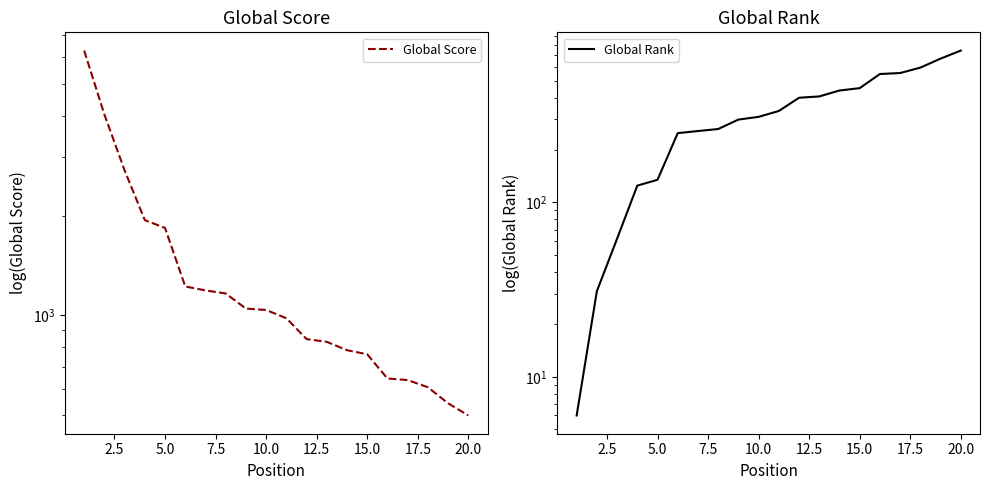

Rank the series by their average value, from highest to lowest.

Global Score, Global Rank